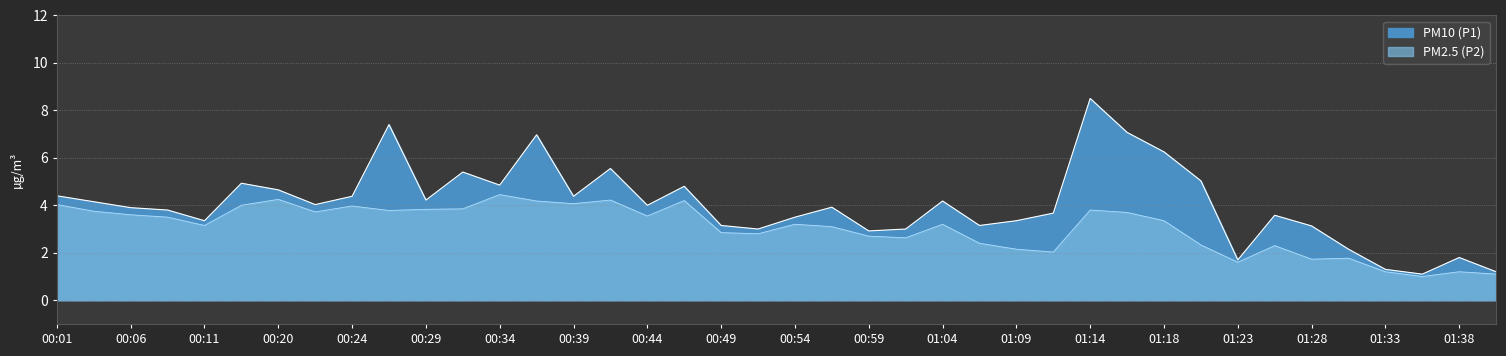

Reading left to right, transcribe all the data shown in this chart.

PM10 (P1): 4.4	4.2	3.9	3.8	3.4	4.9	4.7	4.0	4.4	7.4	4.2	5.4	4.8	7.0	4.4	5.5	4.0	4.8	3.1	3.0	3.5	3.9	2.9	3.0	4.2	3.1	3.4	3.7	8.5	7.1	6.2	5.0	1.7	3.6	3.1	2.1	1.3	1.1	1.8	1.2
PM2.5 (P2): 4.0	3.8	3.6	3.5	3.1	4.0	4.2	3.7	4.0	3.8	3.8	3.9	4.5	4.2	4.1	4.2	3.5	4.2	2.9	2.8	3.2	3.1	2.7	2.6	3.2	2.4	2.1	2.0	3.8	3.7	3.4	2.3	1.6	2.3	1.7	1.8	1.2	1.0	1.2	1.1